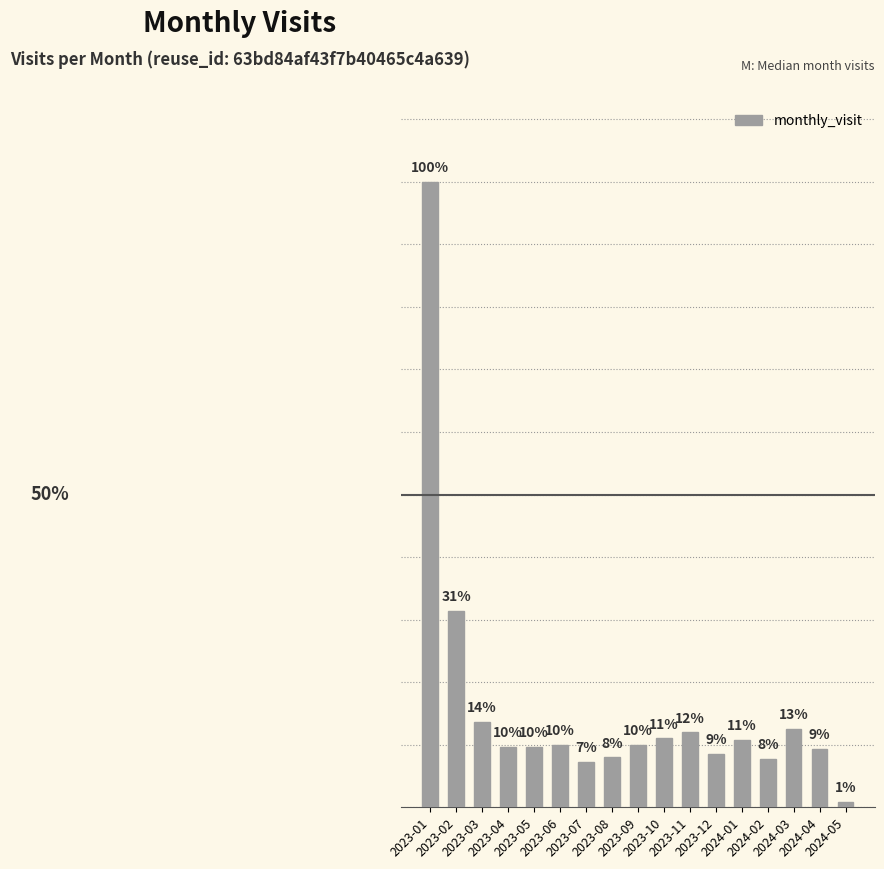

What is the ratio of the value at 2023-03 to the value at 2023-02?

0.4